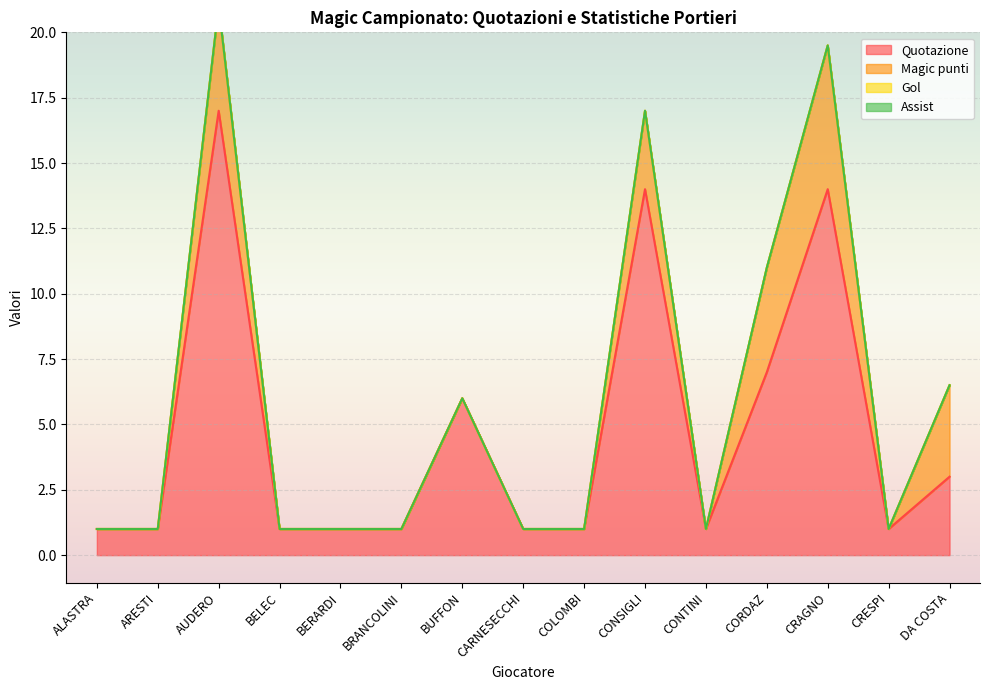

Which category has the highest value in the Quotazione series?

AUDERO